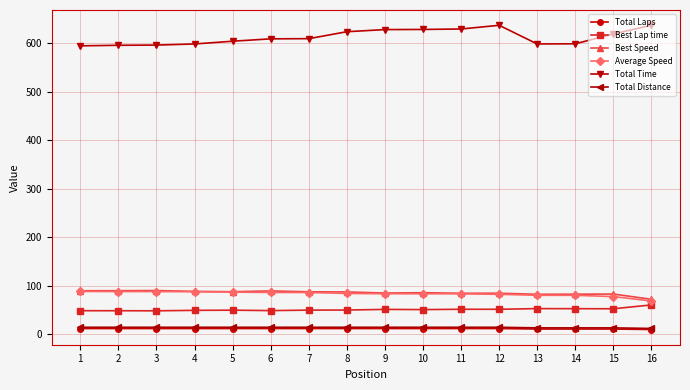

How many series are shown in this chart?

6